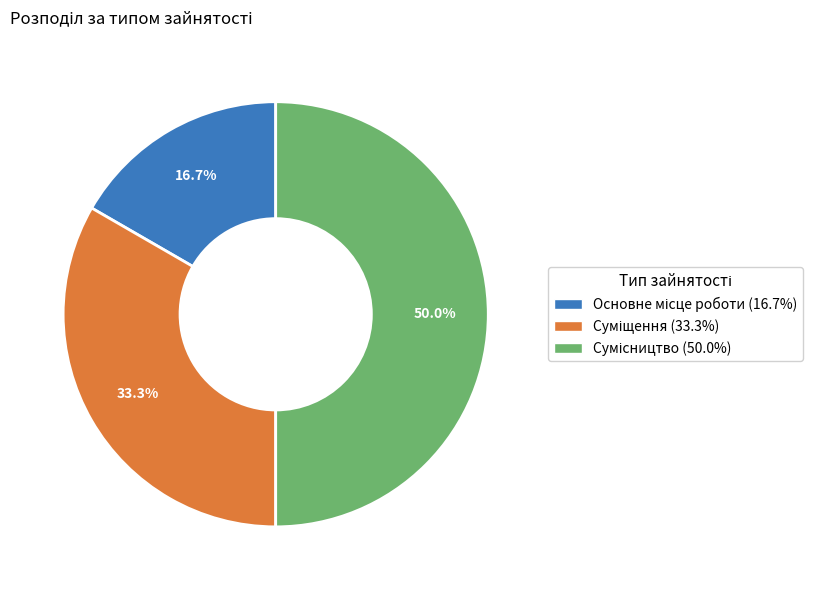

To the nearest percent, what is the combined percentage of Основне місце роботи and Сумісництво?

67%